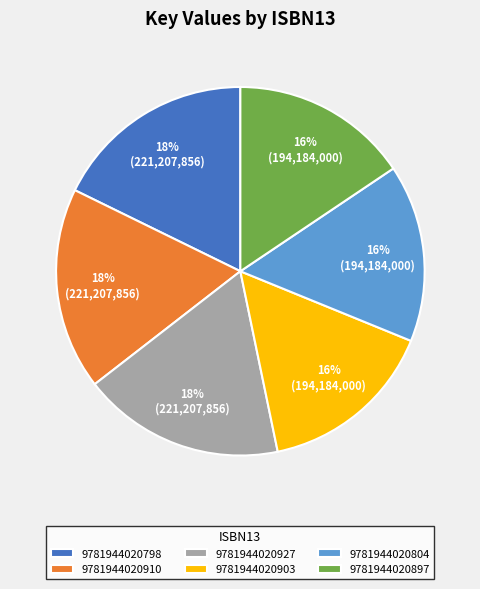

Is there any slice that represents more than half of the pie?

No